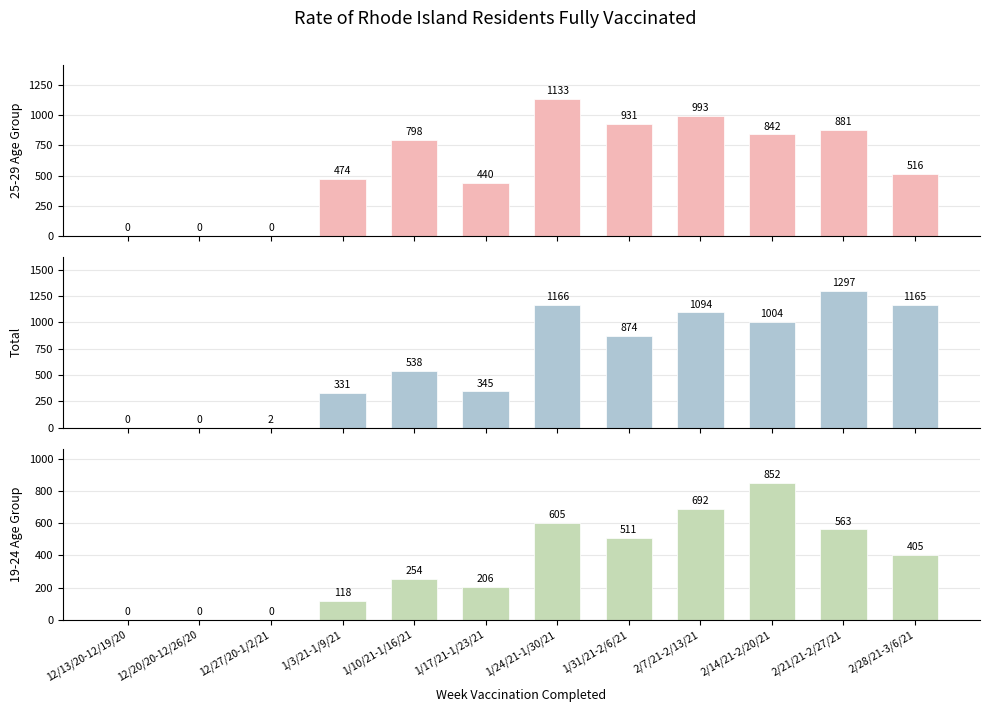

Which label corresponds to the smallest value in the chart?

12/13/20-12/19/20